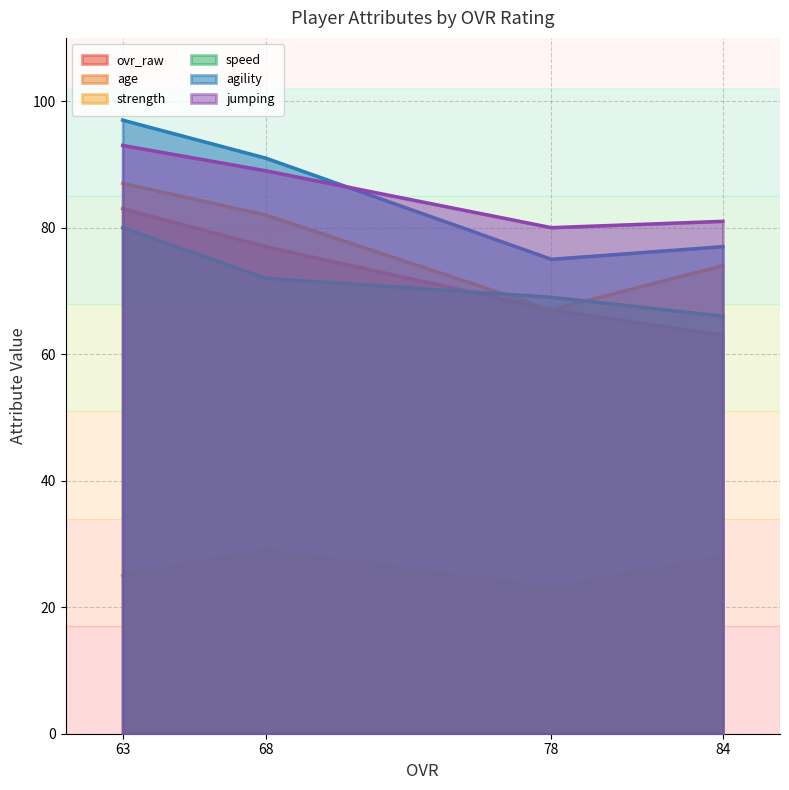

What are all the series names shown in the legend?

ovr_raw, age, strength, speed, agility, jumping